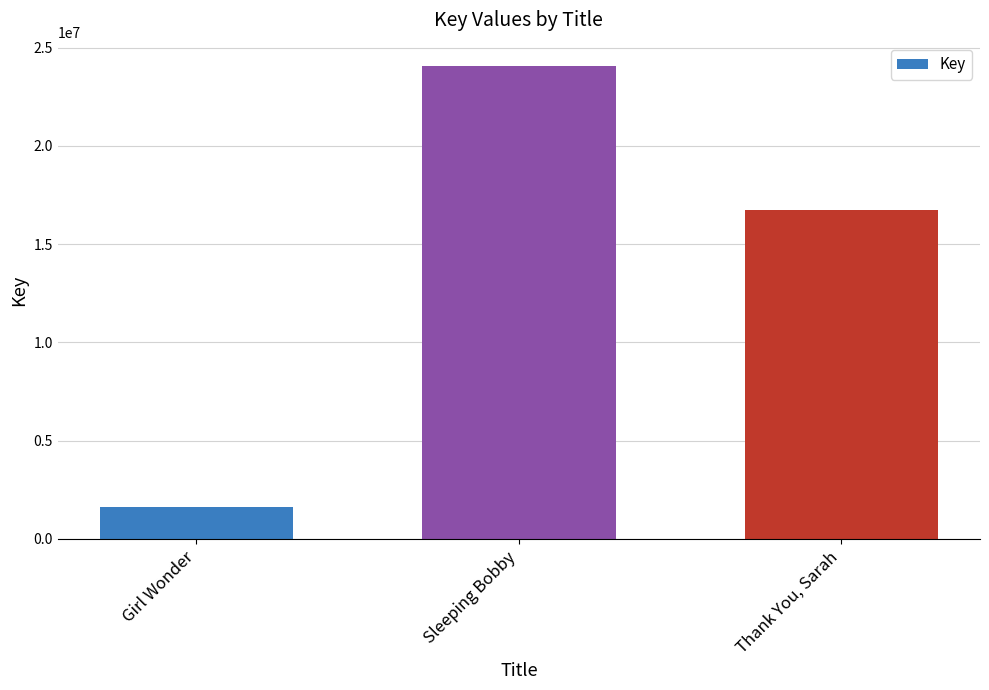

What is the value of the 1st bar from the left?

1618410